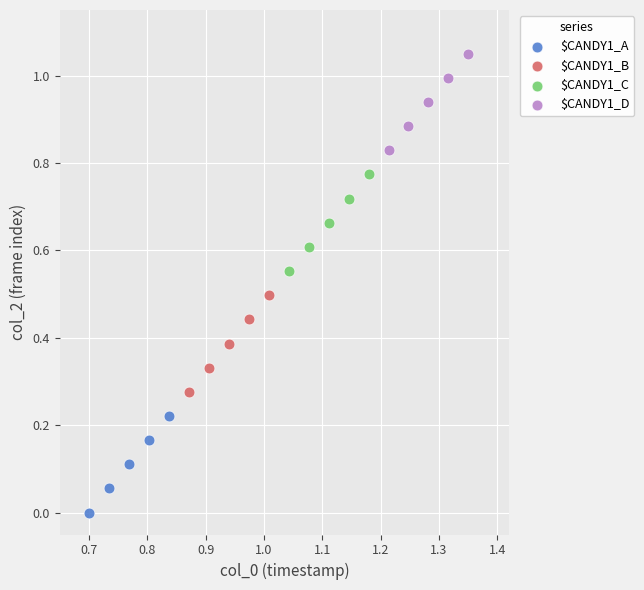

Which series reaches the minimum Y coordinate?

$CANDY1_A